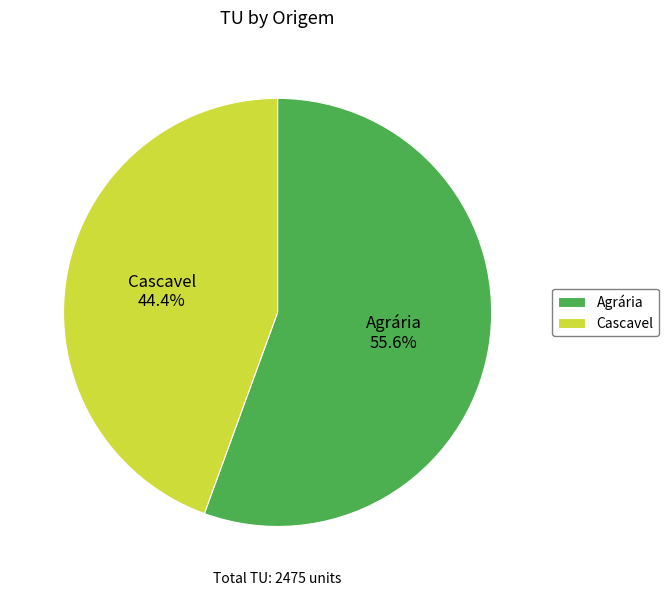

Combined, do Agrária and Cascavel account for over 50%?

Yes